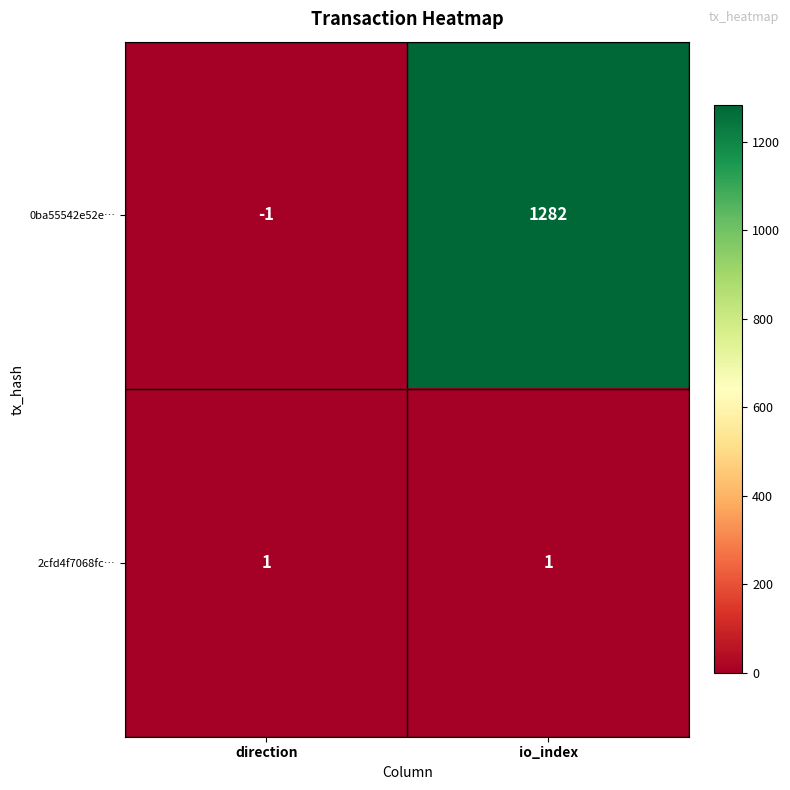

What is the sum of the 0ba55542e52e… values at io_index and direction?

1281